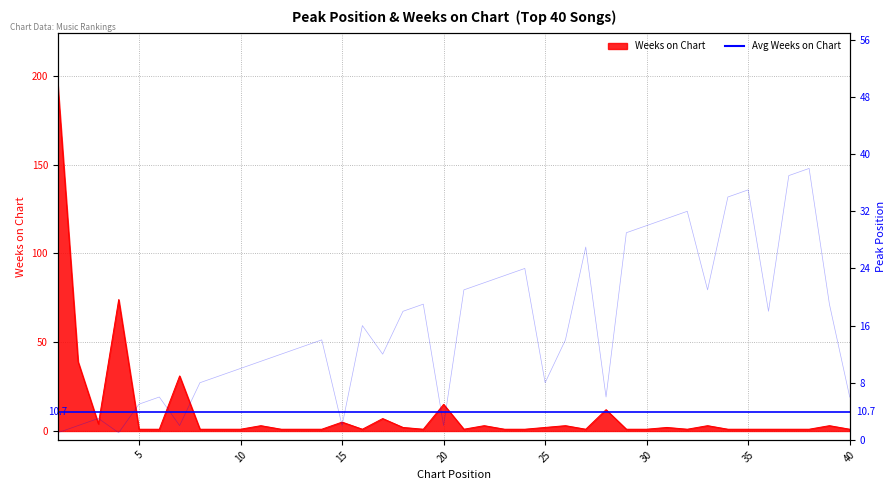

Does the chart have visible grid lines?

Yes